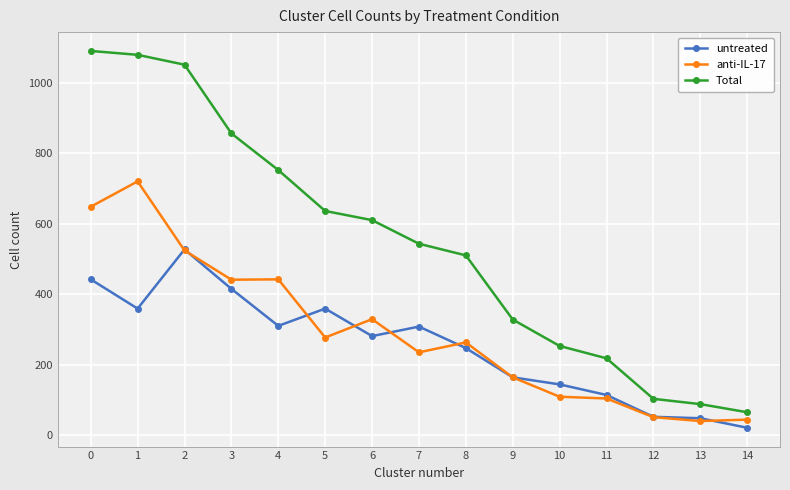

At which category does untreated reach its first local valley?

1